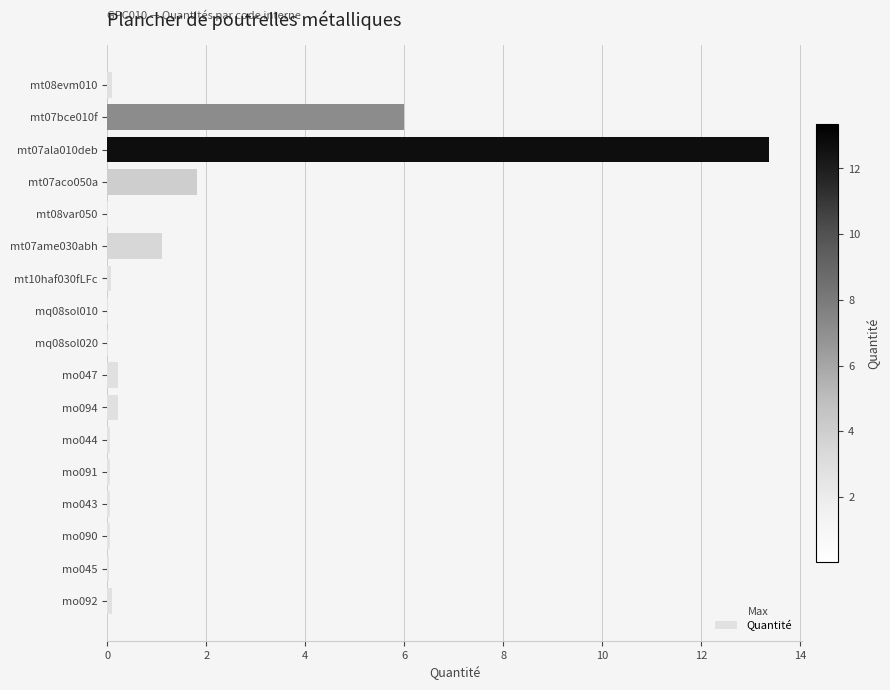

Which category has the highest value across all series?

mt07ala010deb